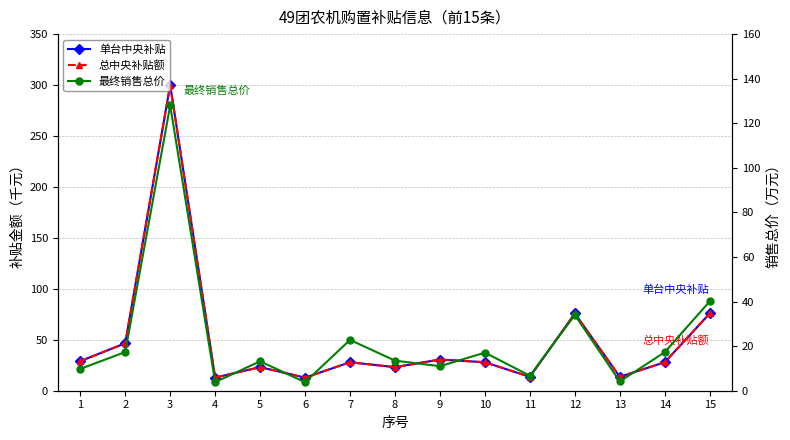

Where is 单台中央补贴 nearest to the value 156?

12